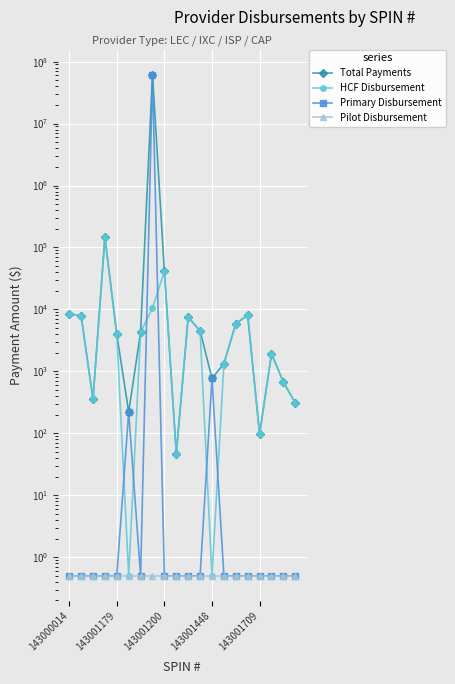

How many lines are shown in the chart?

4